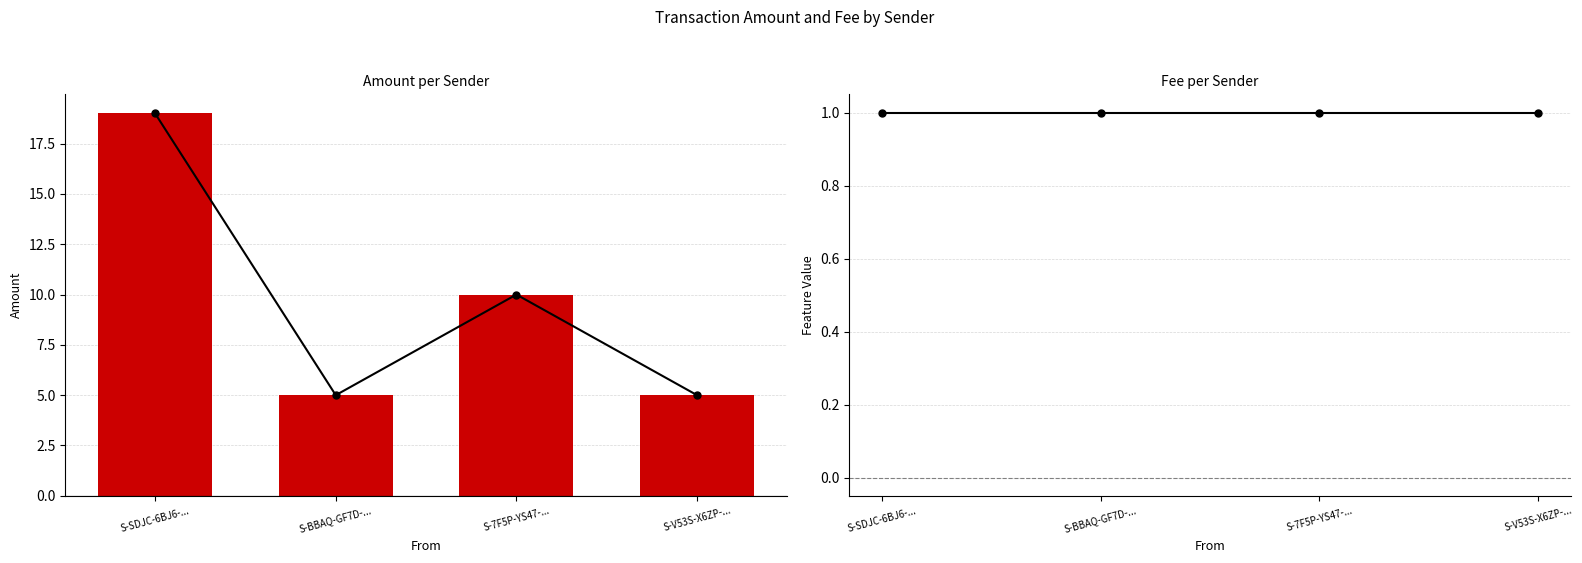

Where does the Amount Line series first go above 10?

S-SDJC-6BJ6-...